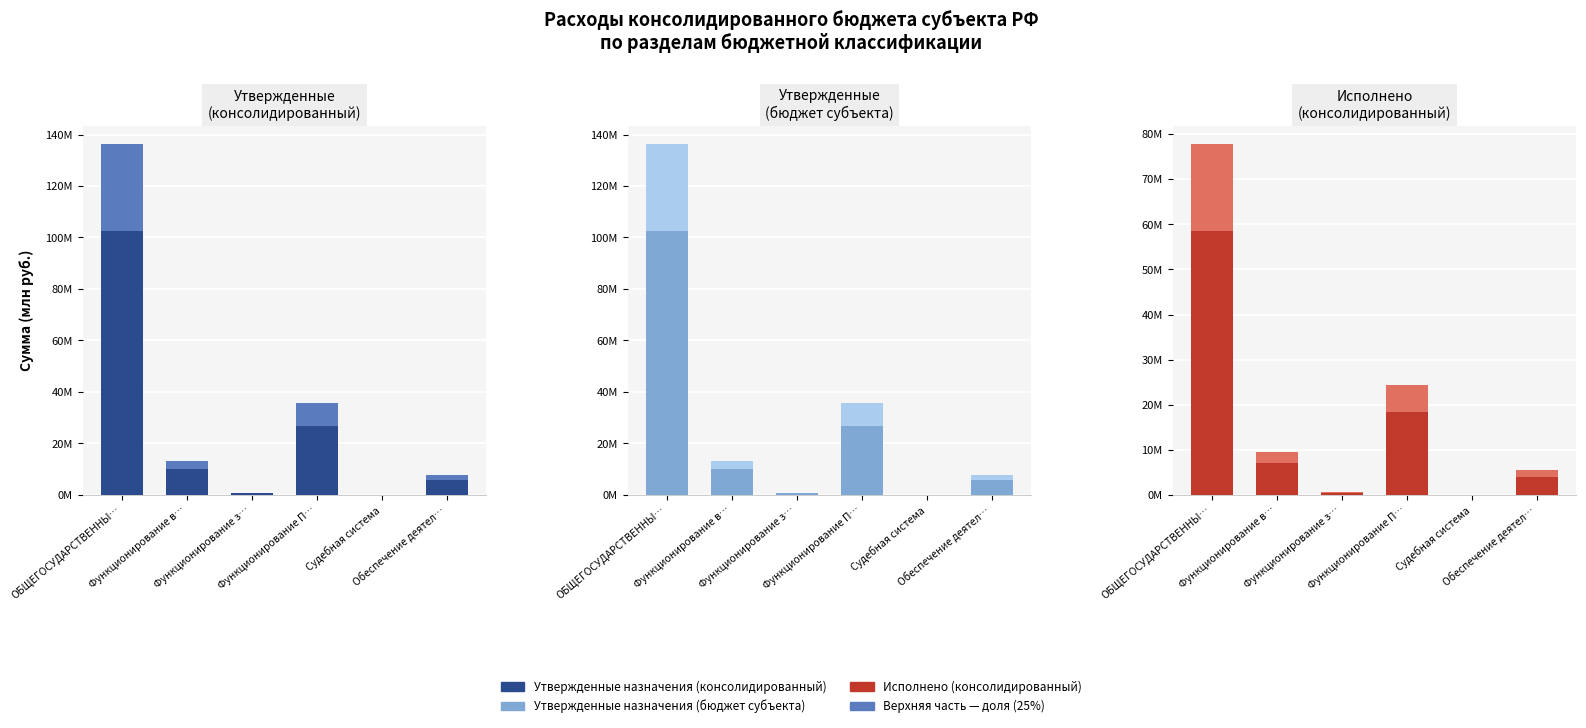

Is the value of Утвержденные (консолидированный) (часть) at Функционирование в… greater than the value of Исполнено (консолидированный) at Функционирование П…?

No